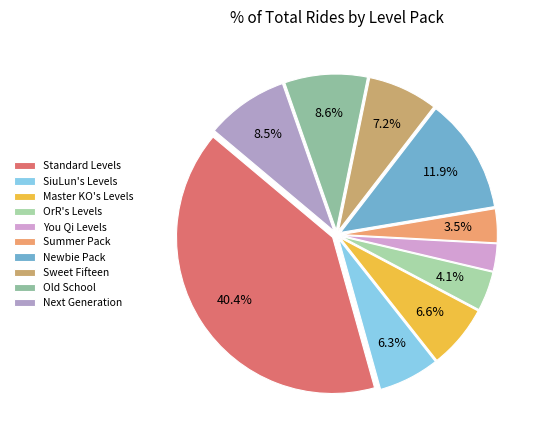

How many slices are in this pie chart?

10